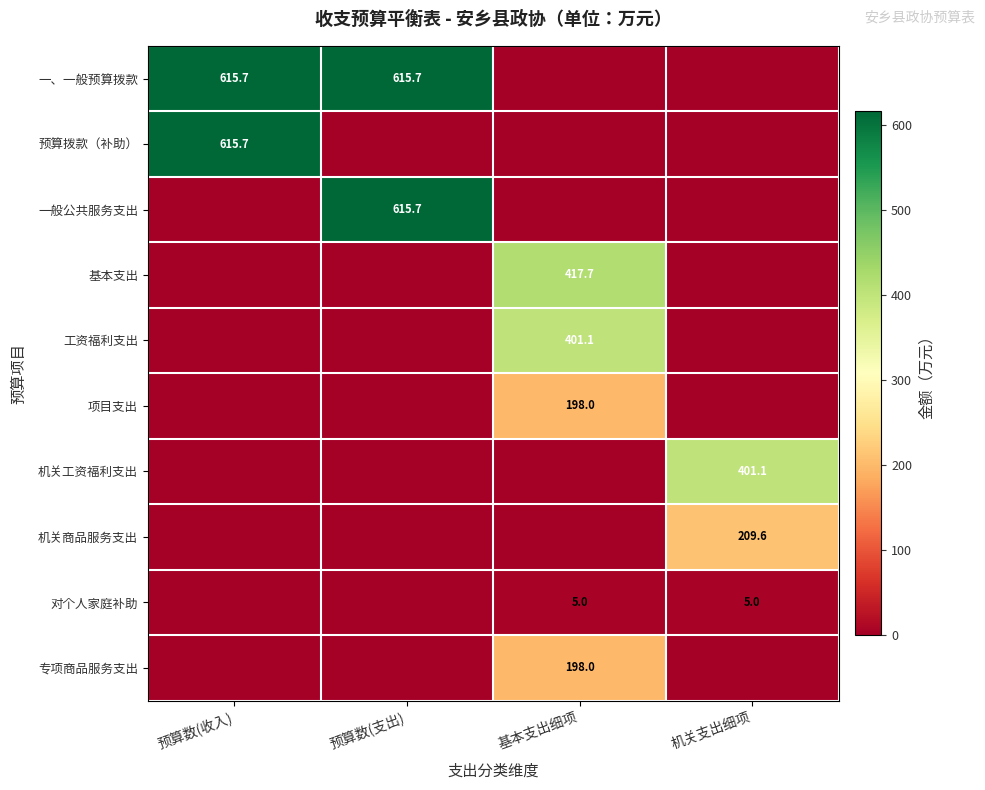

Between 机关支出细项 and 预算数(支出), which is larger?

预算数(支出)